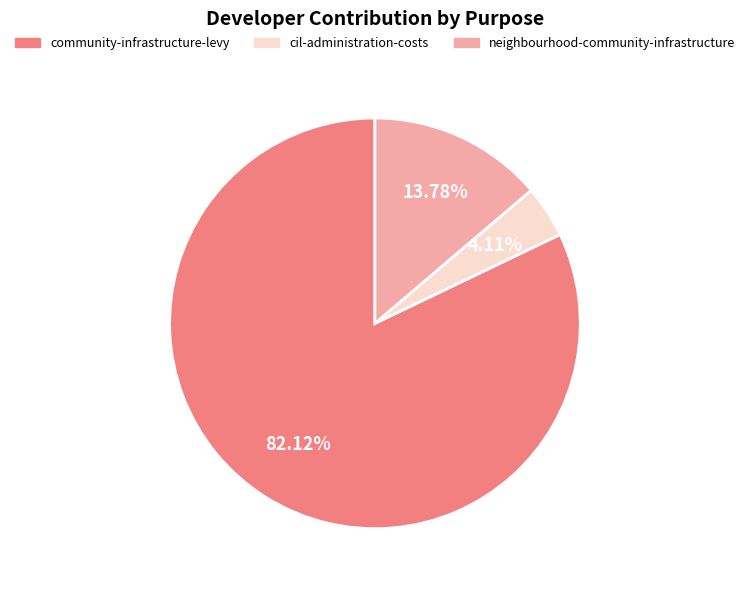

How many segments does this pie chart have?

3